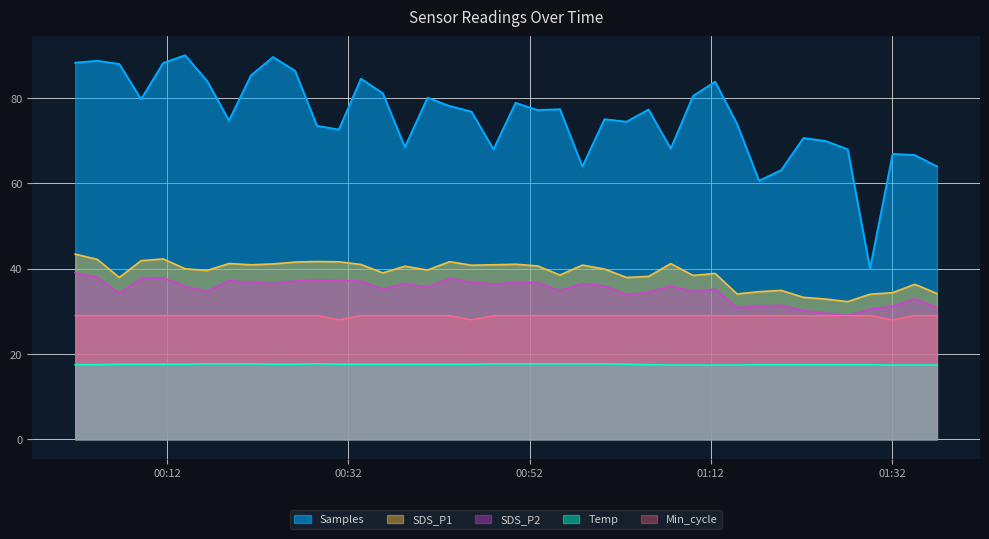

List the labels in order of Temp value, smallest first.

2021/06/08 01:07:35, 2021/06/08 01:10:03, 2021/06/08 01:12:29, 2021/06/08 01:14:54, 2021/06/08 01:32:05, 2021/06/08 01:34:32, 2021/06/08 01:36:58, 2021/06/08 00:01:50, 2021/06/08 00:04:16, 2021/06/08 01:05:08, 2021/06/08 01:17:20, 2021/06/08 01:19:47, 2021/06/08 01:22:14, 2021/06/08 01:24:40, 2021/06/08 01:27:07, 2021/06/08 01:29:35, 2021/06/08 00:06:42, 2021/06/08 00:09:07, 2021/06/08 00:11:33, 2021/06/08 00:13:58, 2021/06/08 00:23:41, 2021/06/08 00:26:06, 2021/06/08 00:30:57, 2021/06/08 00:33:23, 2021/06/08 00:35:48, 2021/06/08 00:38:14, 2021/06/08 00:40:44, 2021/06/08 00:43:09, 2021/06/08 00:45:35, 2021/06/08 01:02:42, 2021/06/08 00:16:24, 2021/06/08 00:18:49, 2021/06/08 00:21:15, 2021/06/08 00:28:32, 2021/06/08 00:48:01, 2021/06/08 00:50:27, 2021/06/08 00:52:53, 2021/06/08 00:55:21, 2021/06/08 00:57:50, 2021/06/08 01:00:16